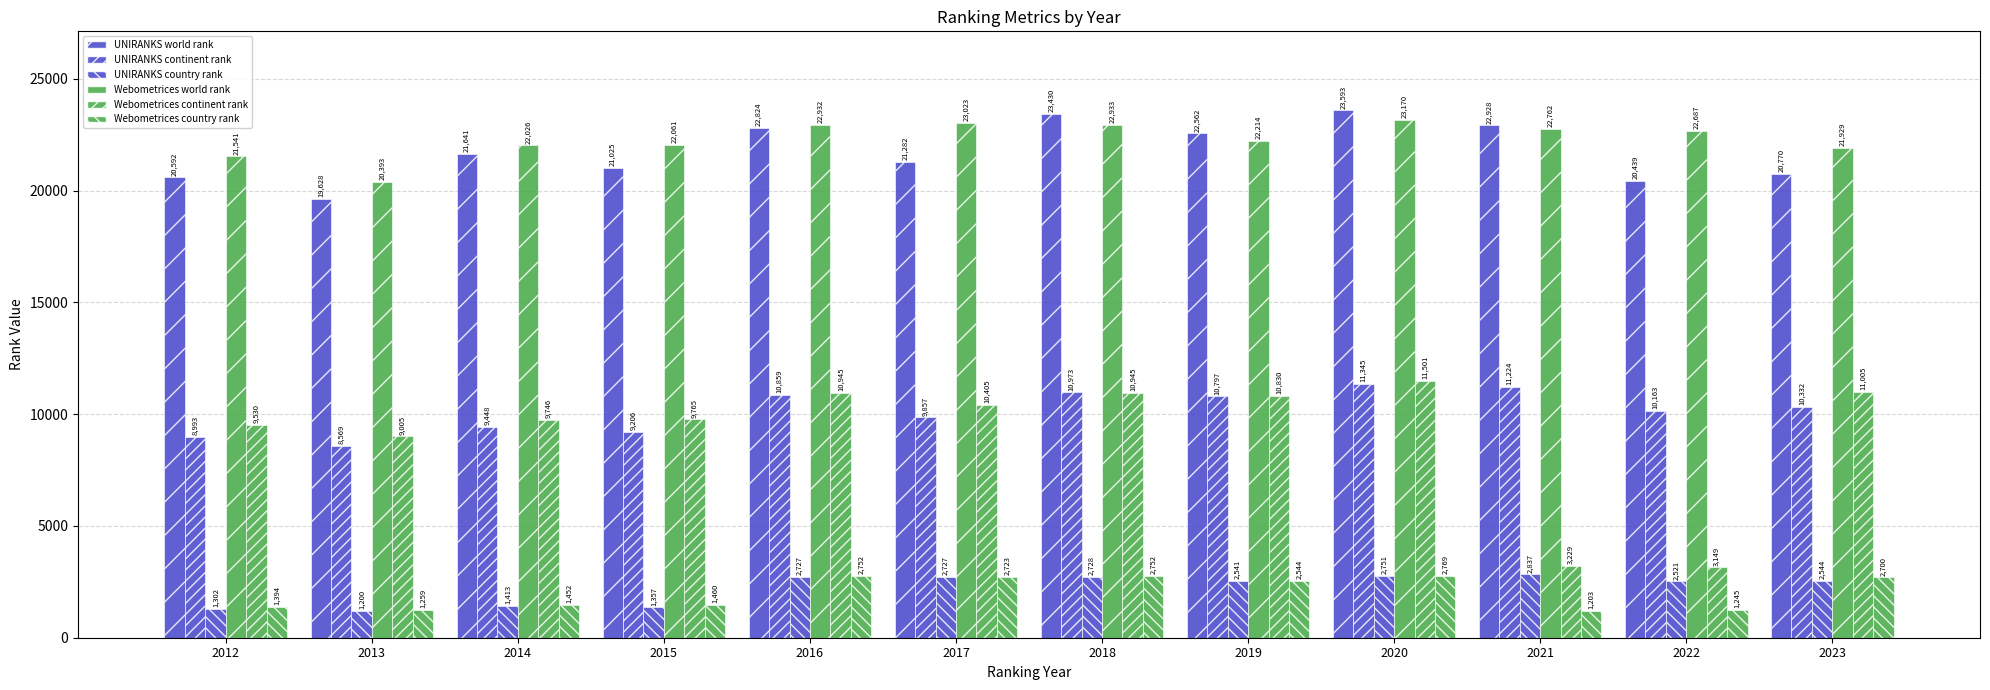

Rank the series by their maximum value, from lowest to highest.

Webometrices country rank, UNIRANKS country rank, UNIRANKS continent rank, Webometrices continent rank, Webometrices world rank, UNIRANKS world rank